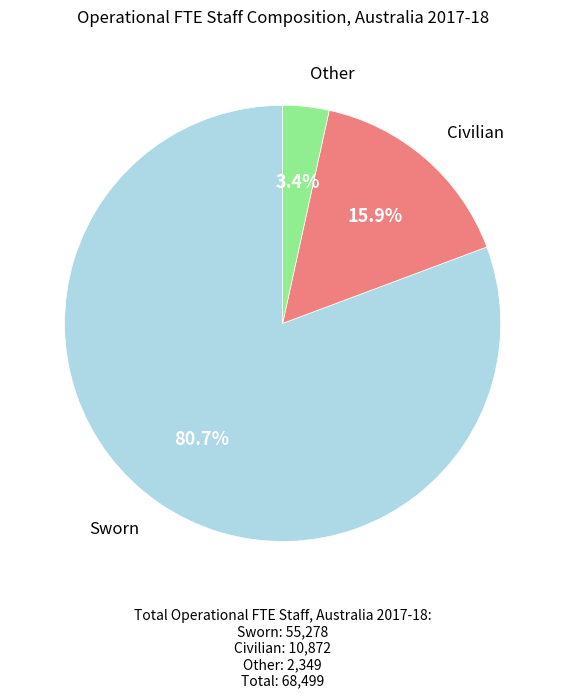

Is there any slice that represents more than half of the pie?

Yes